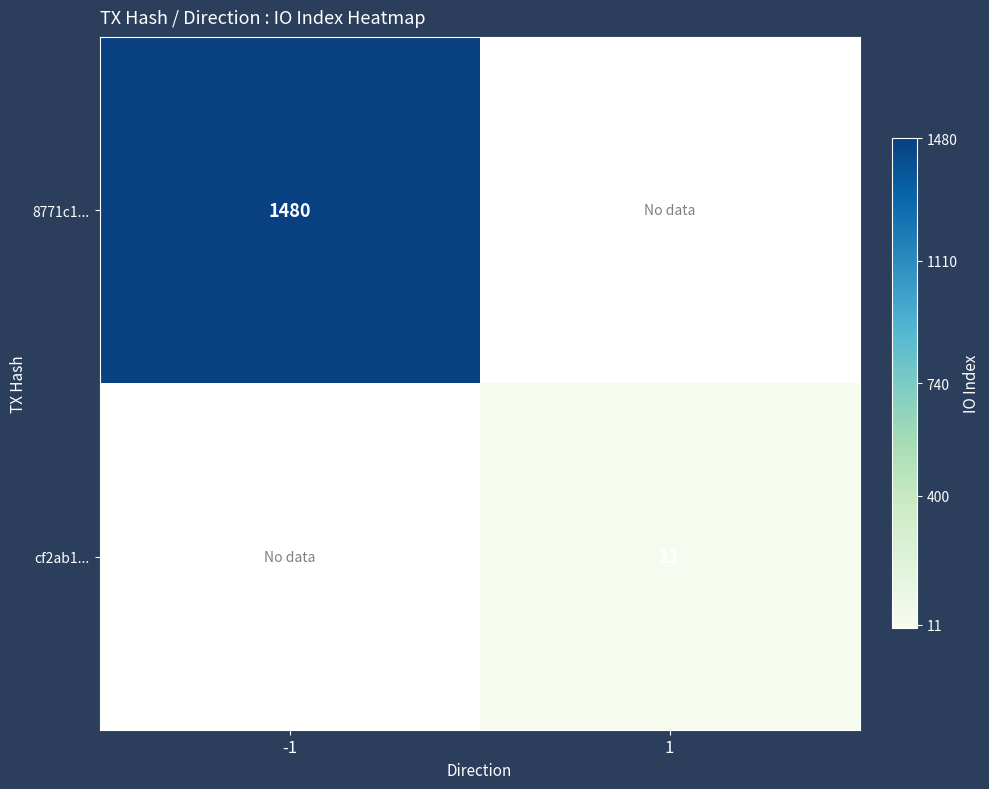

The value of 8771c1... at -1 is 2582. True or false?

False